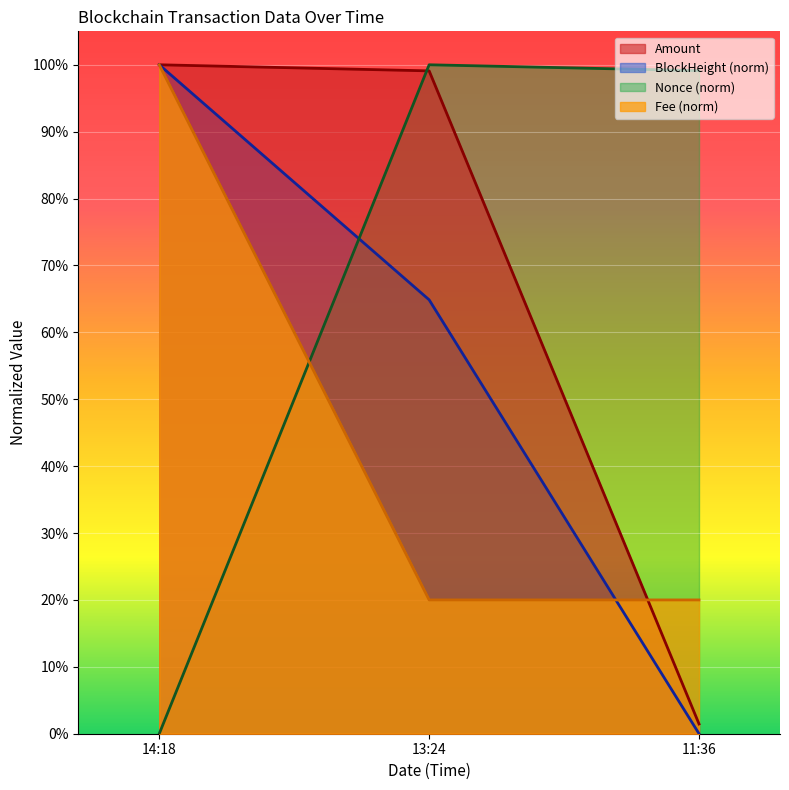

What is the sum of all BlockHeight values?

1.6